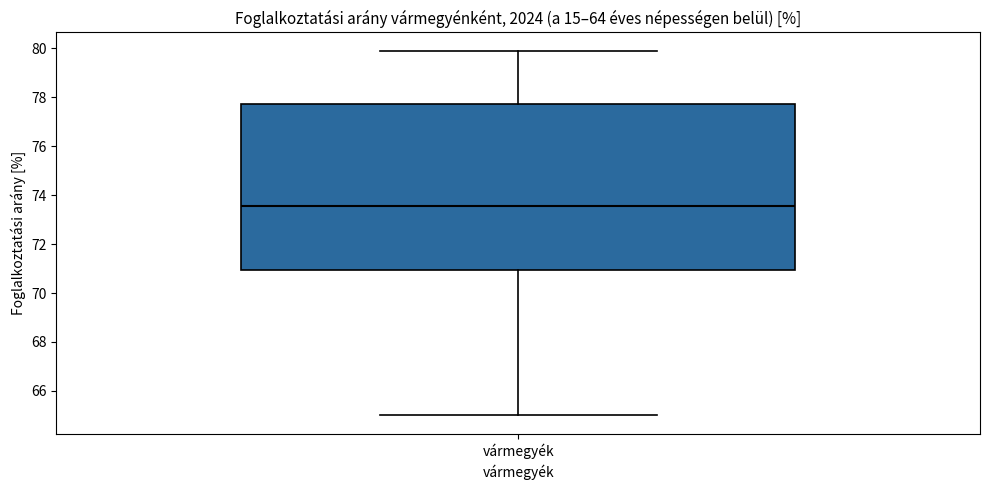

Where does the median line of the box for vármegyék sit on the y-axis? The values are not printed on the chart, so give them approximately, as read against the axis.

73.6